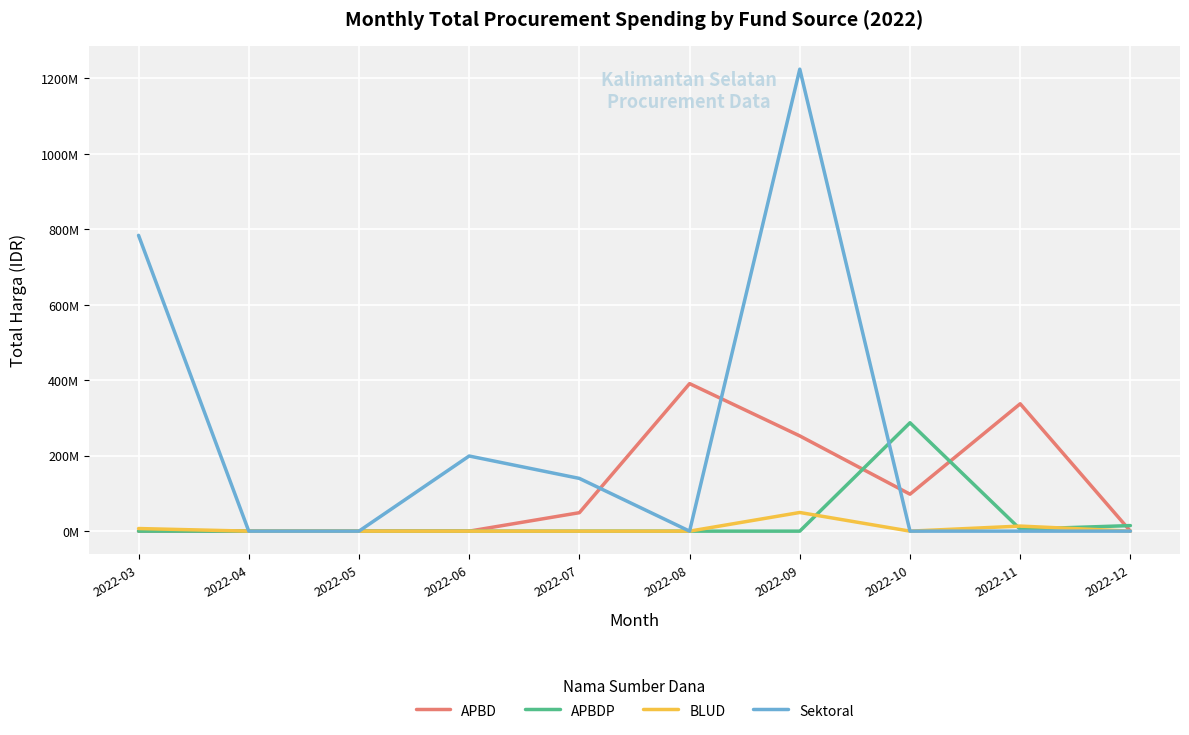

Is this an area chart (filled region under the line)?

No